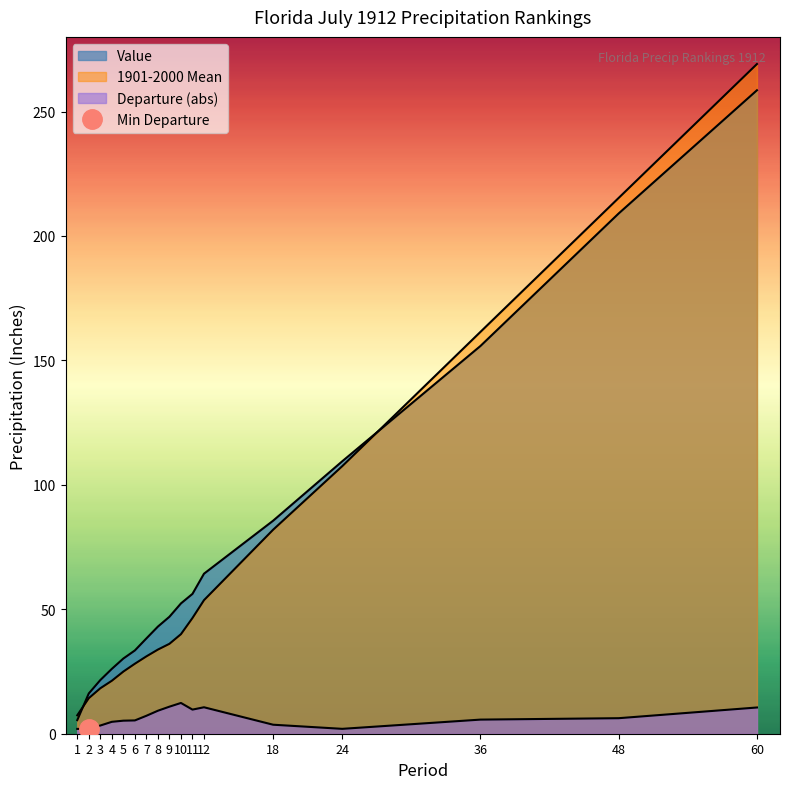

What is the value of the Departure point at the 1st from the left?

1.9